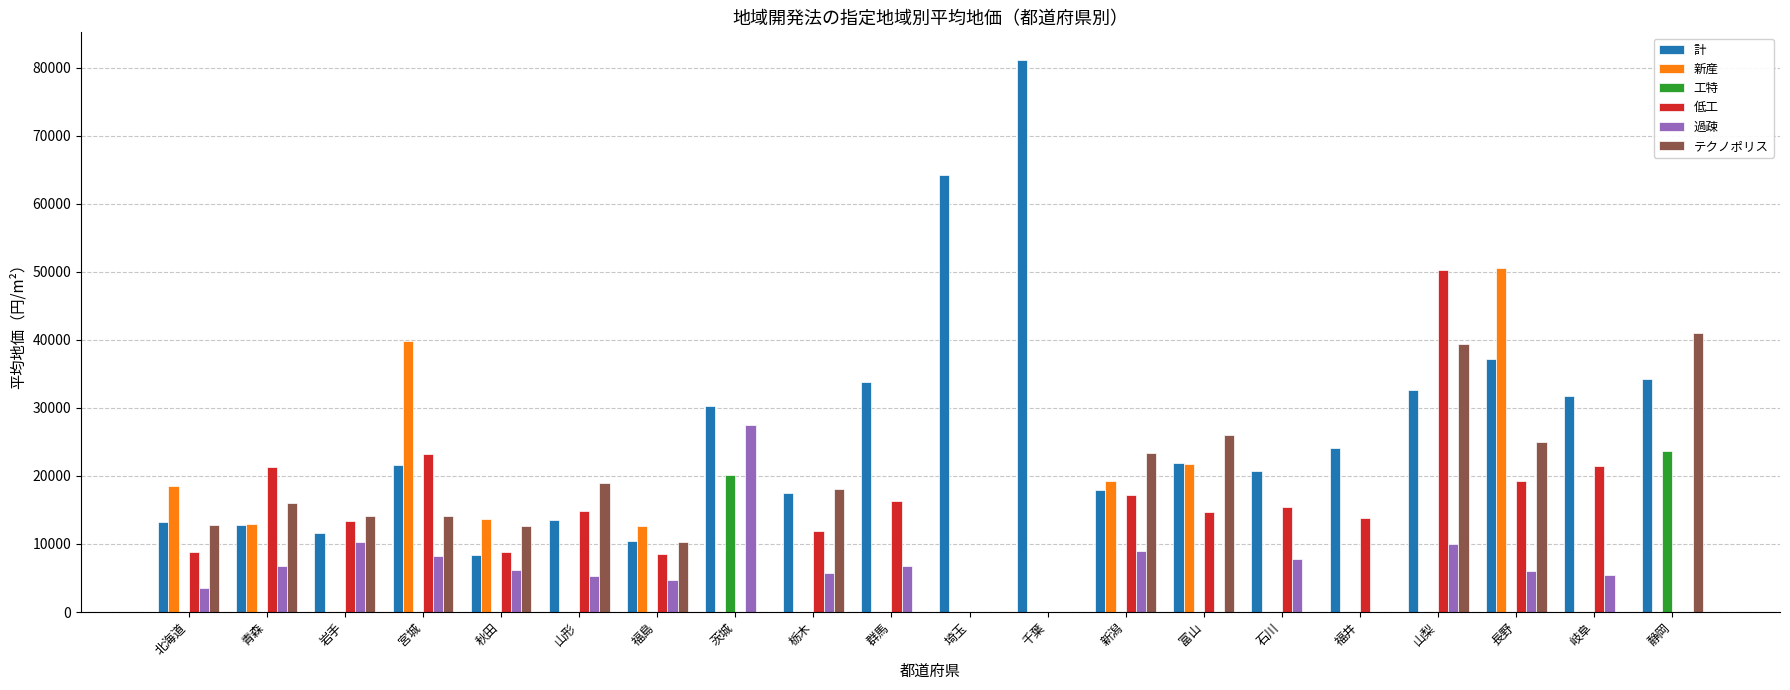

What is the sum of all 低工 values?

279177